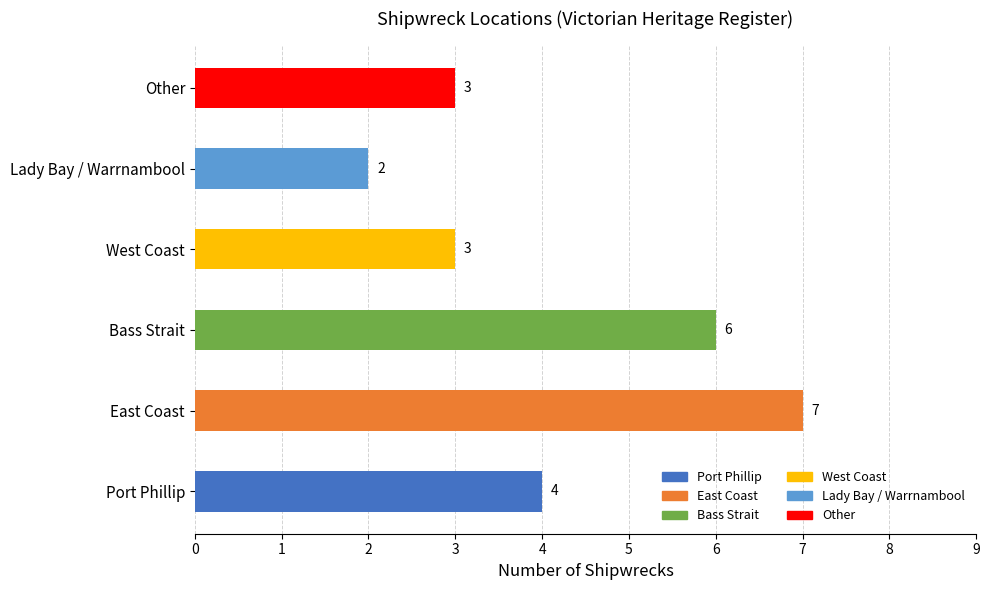

What is the maximum value shown in the chart?

7